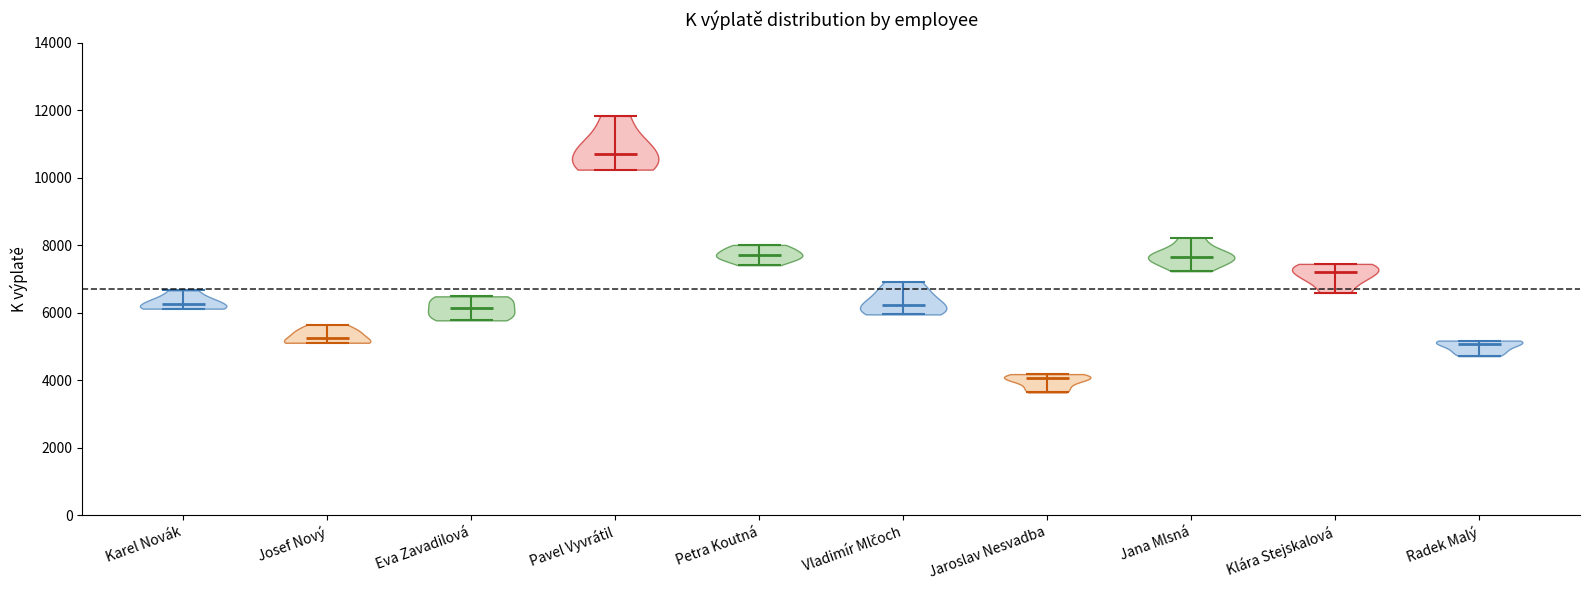

Which violin has the lowest median line?

Jaroslav Nesvadba